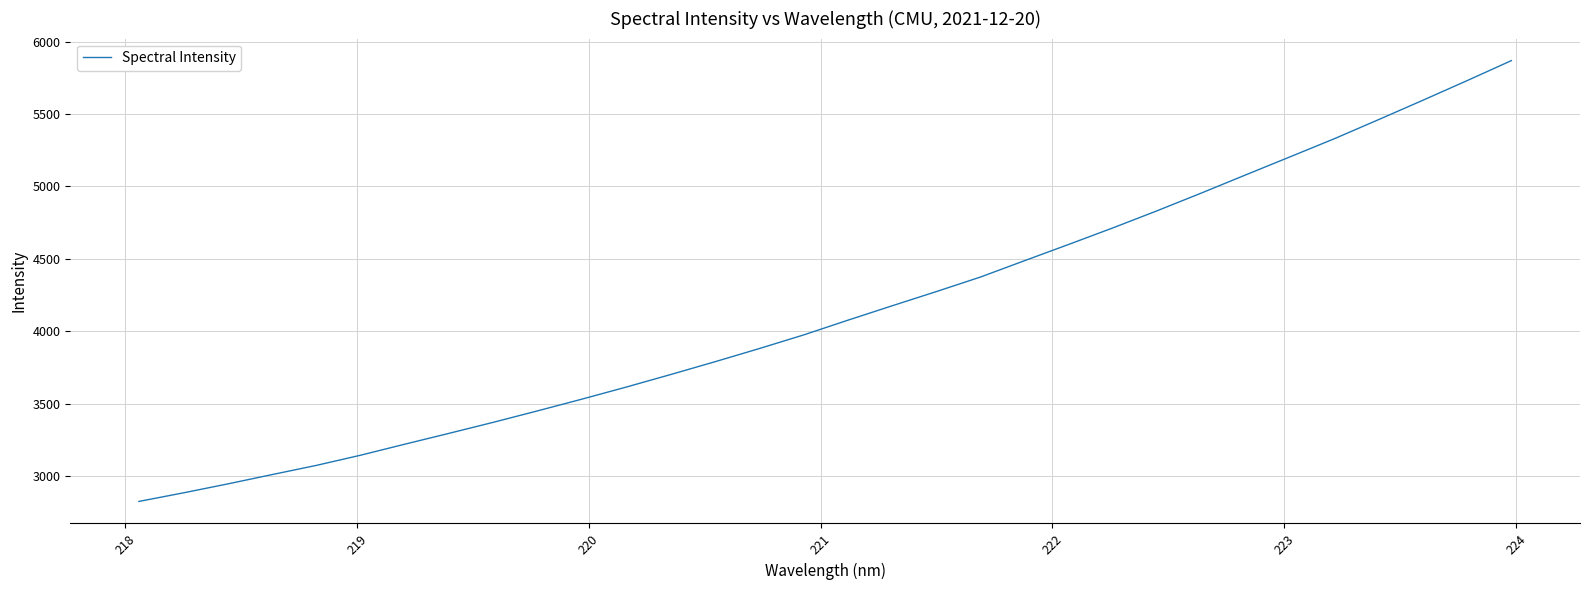

What is the difference between the maximum and minimum values?

3046.6